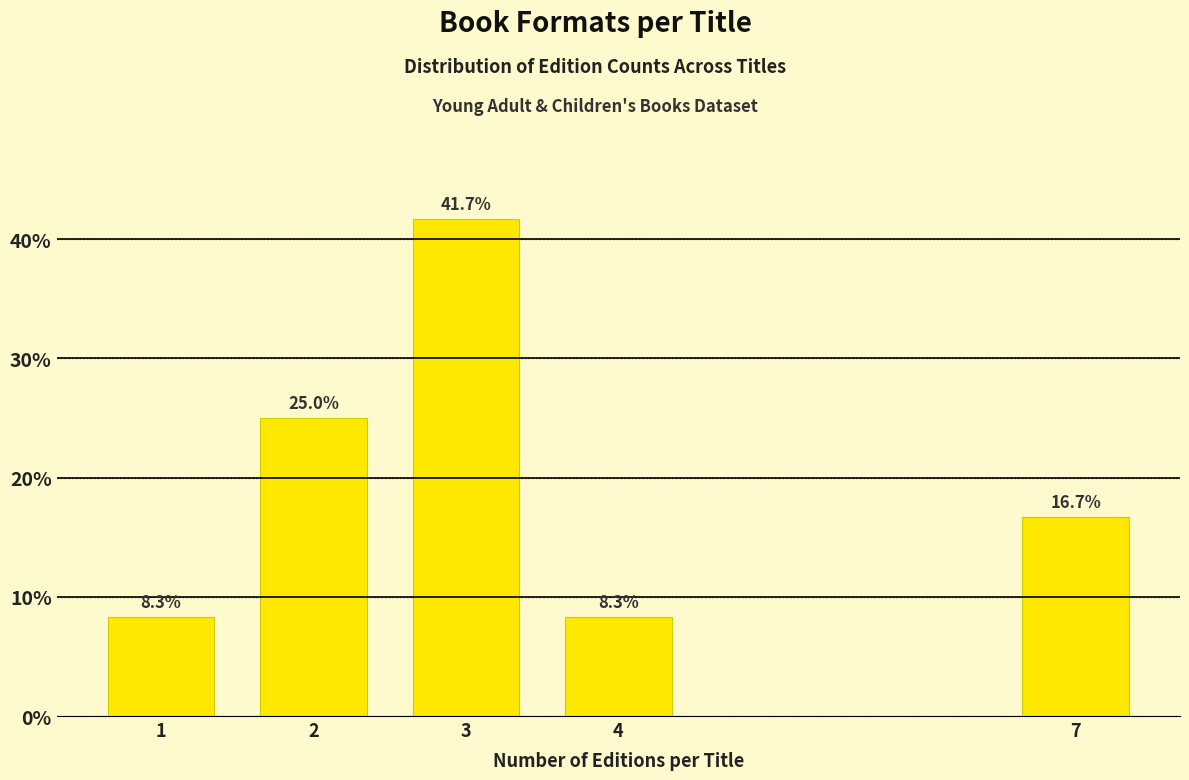

Reading right to left, what are all the values shown in this chart?

16.7	8.3	41.7	25.0	8.3